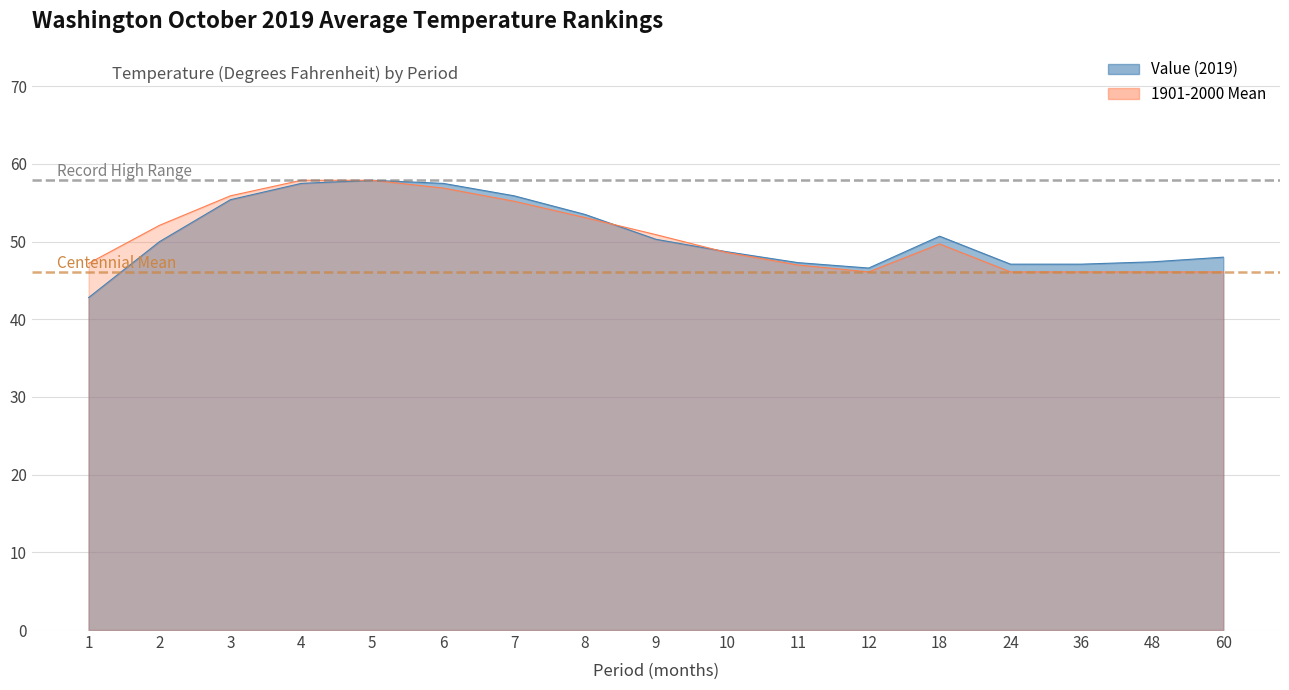

Which series has the widest spread of values?

Value